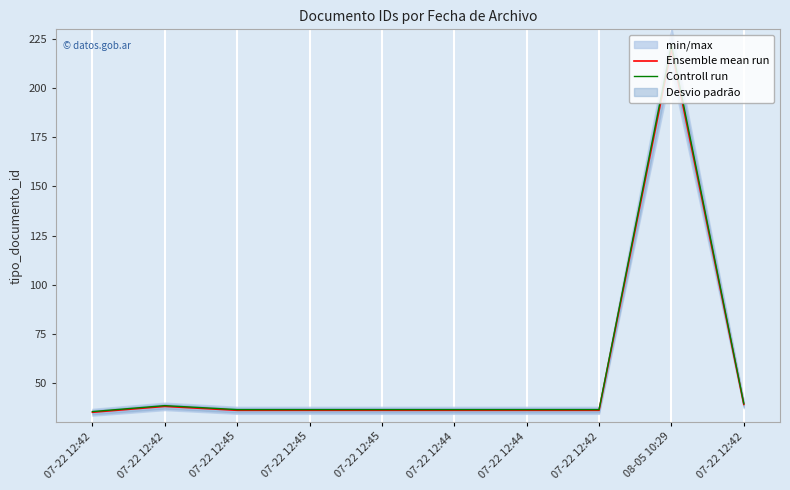

Reading left to right, what are all the values shown in this chart?

Ensemble mean run: 35.0	38.0	36.0	36.0	36.0	36.0	36.0	36.0	220.0	39.0
Controll run: 35.4	38.4	36.4	36.4	36.4	36.4	36.4	36.4	222.2	39.4